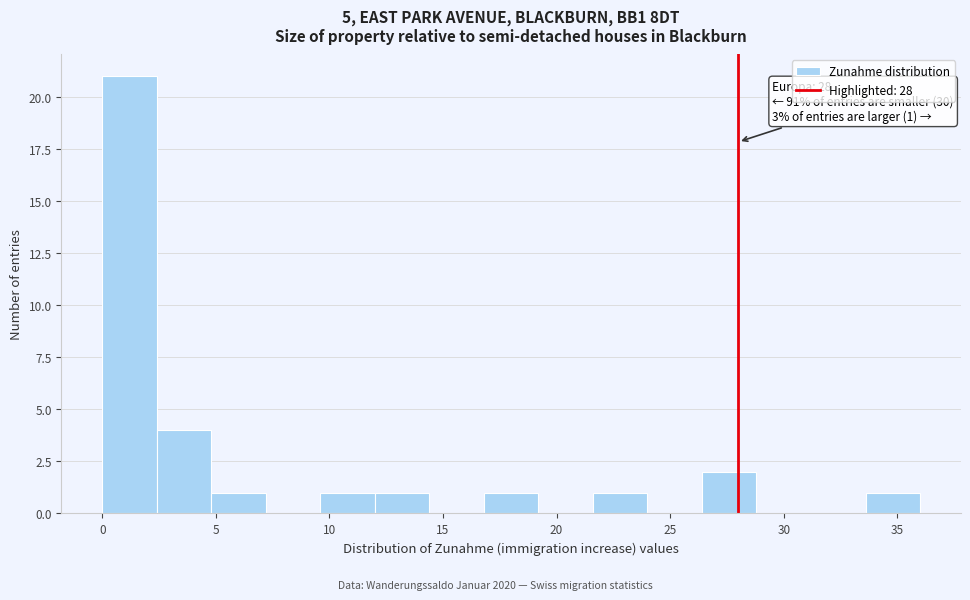

Which range on the x-axis has the tallest bar?

0.0 to 2.4